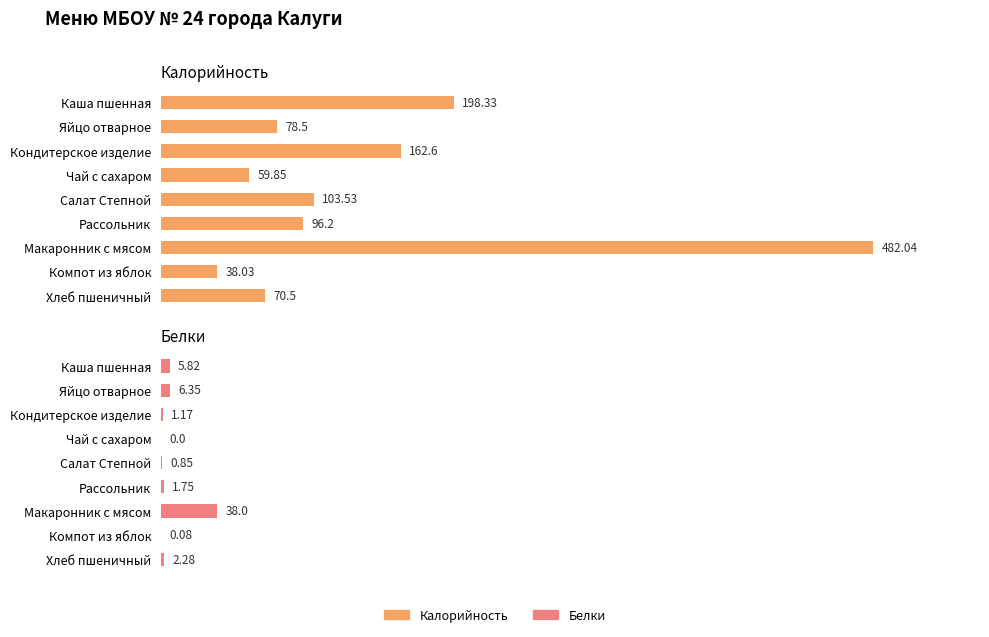

What are all the series names shown in the legend?

Калорийность, Белки